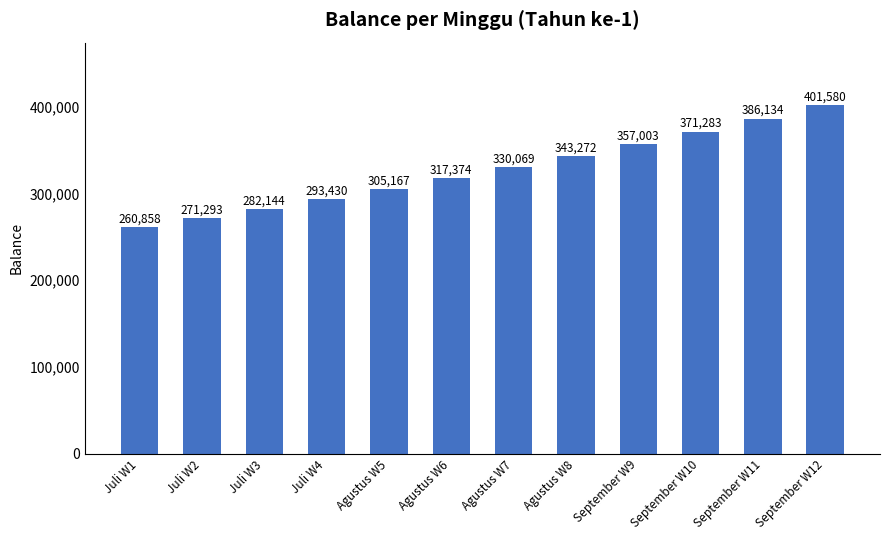

How many values are below 330069?

6